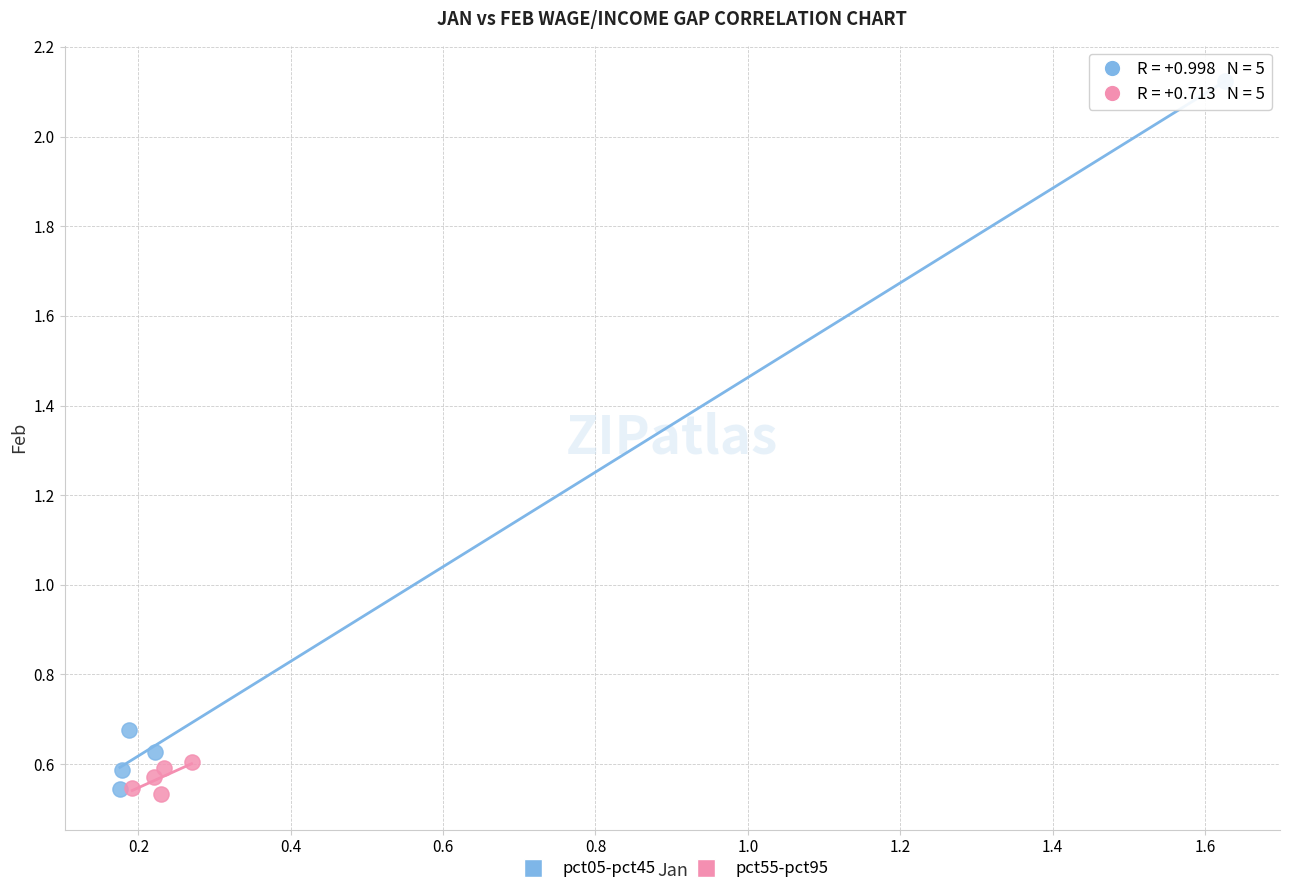

Which series has the widest spread of Y values?

pct05-pct45